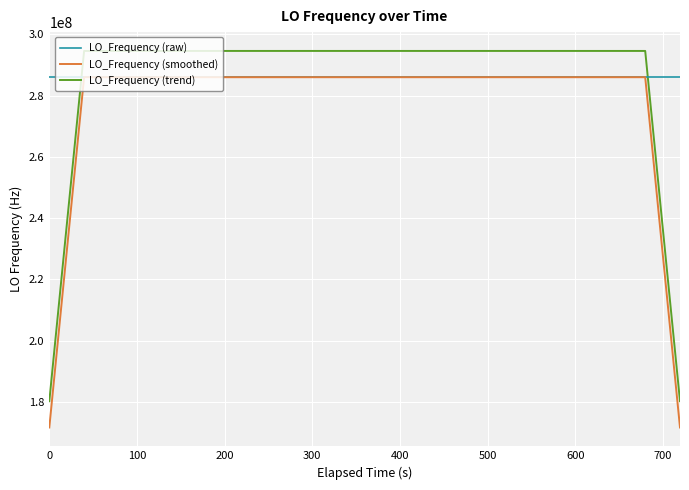

True or false: LO_Frequency (trend) and LO_Frequency (smoothed) cross at least once.

False